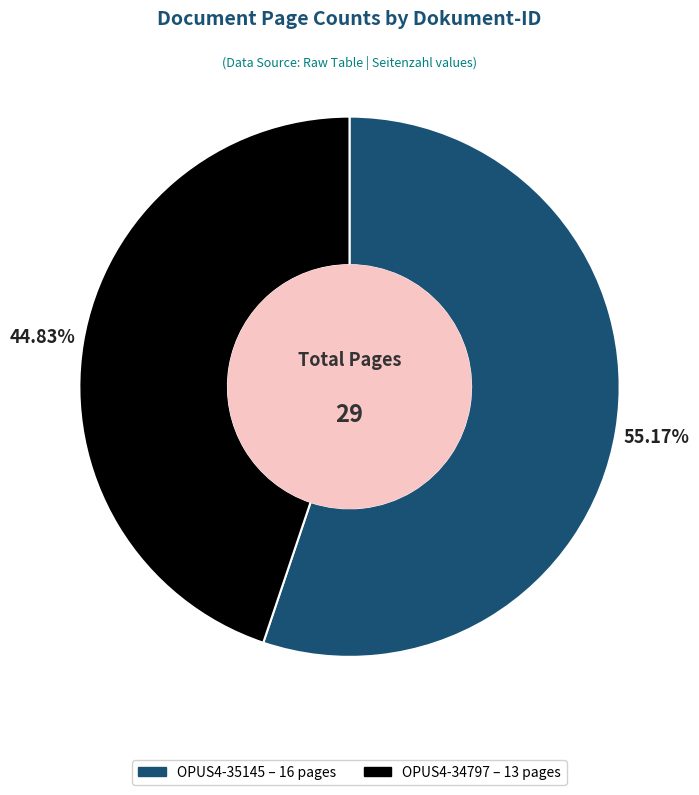

How many slices are in this pie chart?

2